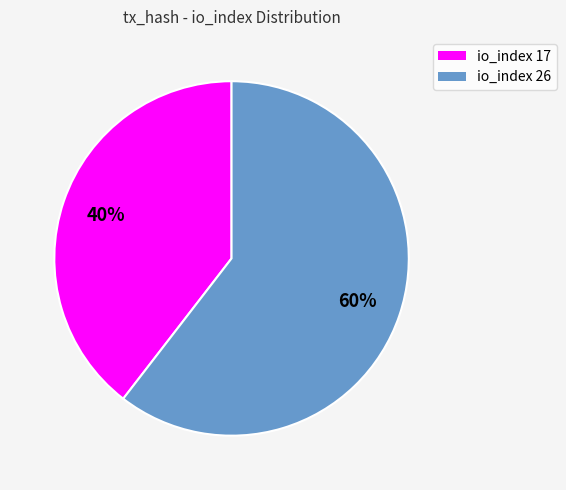

To the nearest percent, what portion does io_index 26 represent?

60%